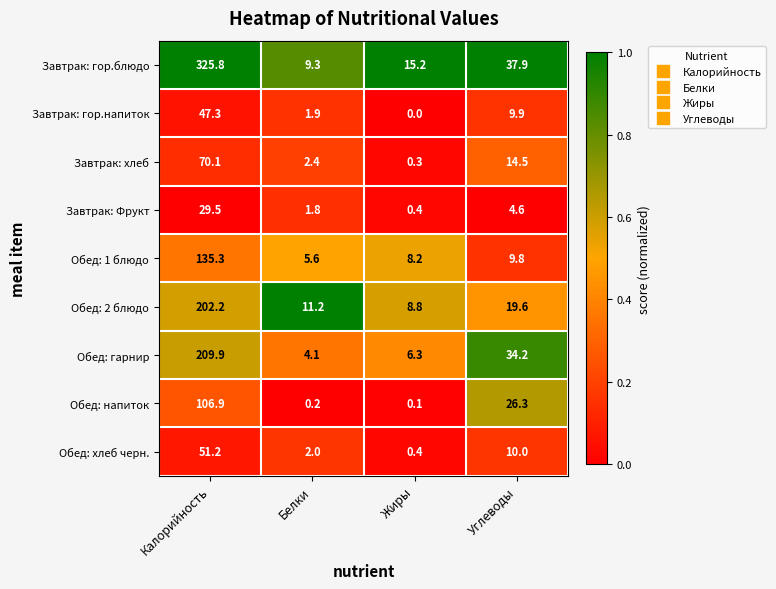

What is the difference between the maximum and minimum values in the Завтрак: Фрукт series?

29.1